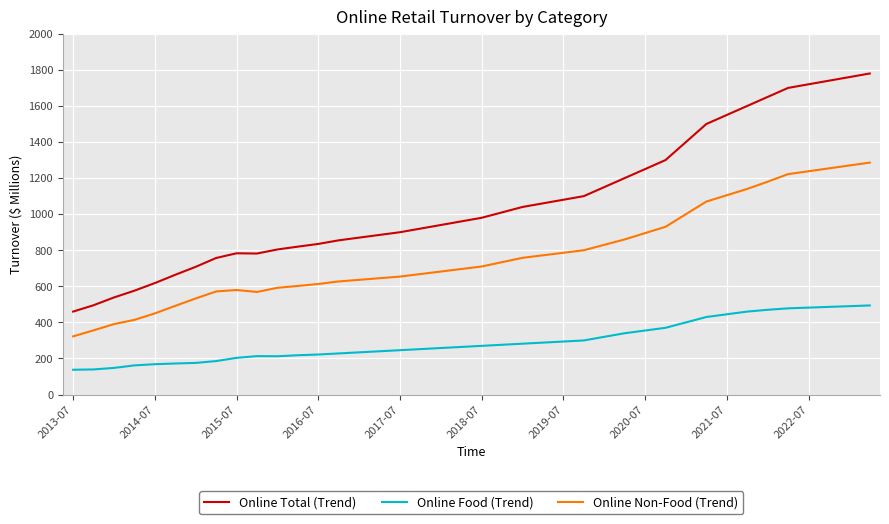

At how many categories does at least one series exceed 522?

38